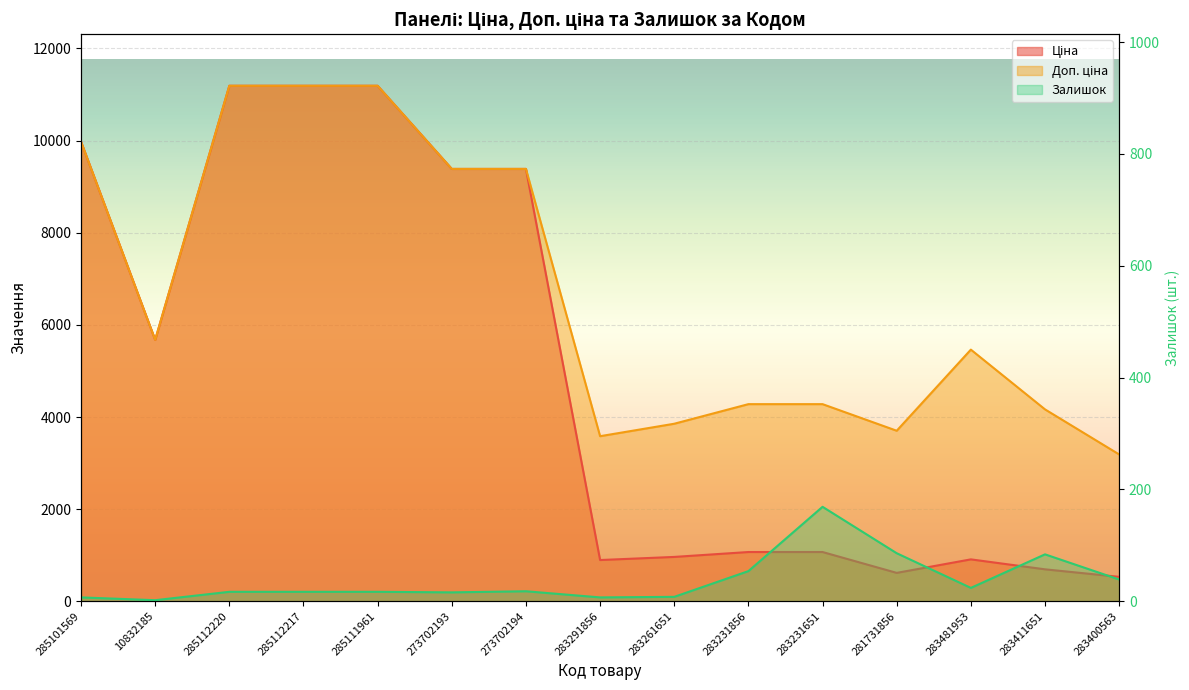

At which category is the sum across all series the highest?

285112220